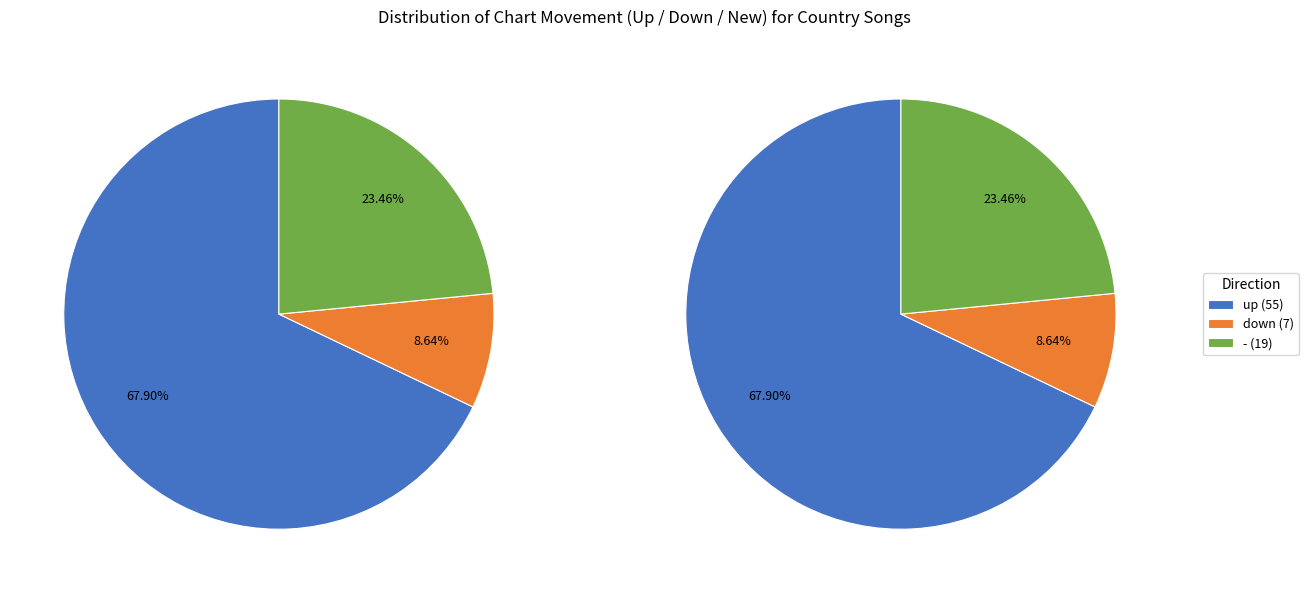

What is the smallest slice in the pie chart?

down